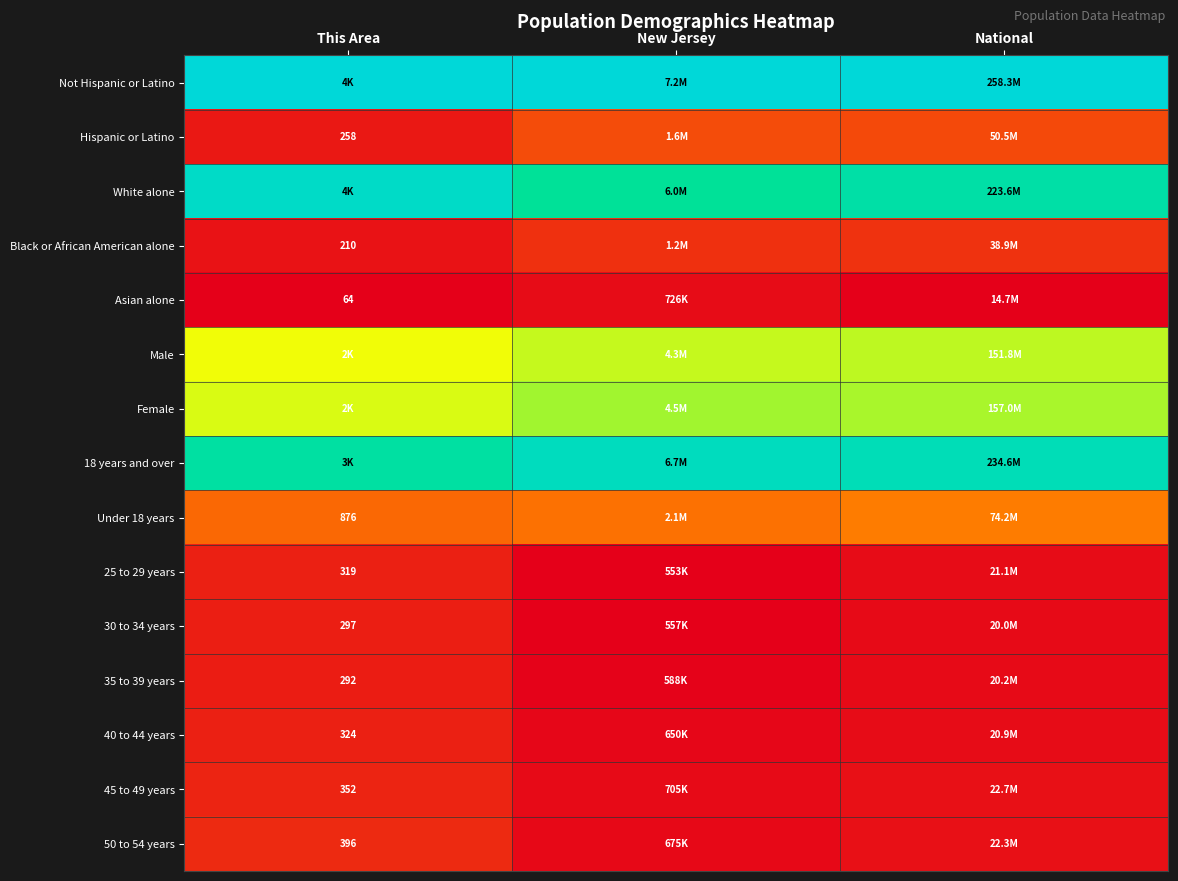

At how many categories does at least one series exceed 0?

3